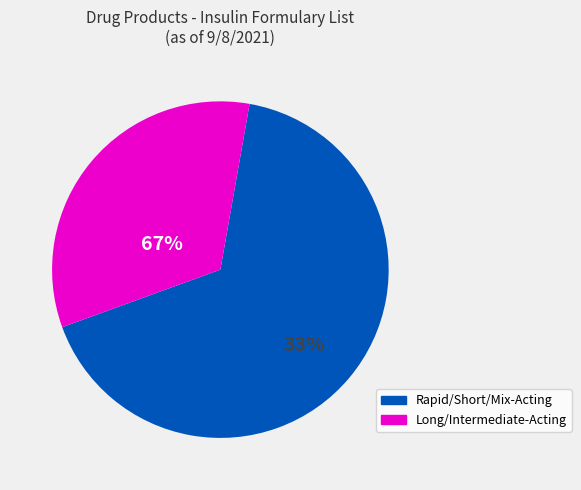

Does INSULIN DETEMIR account for over 50% of the chart?

No